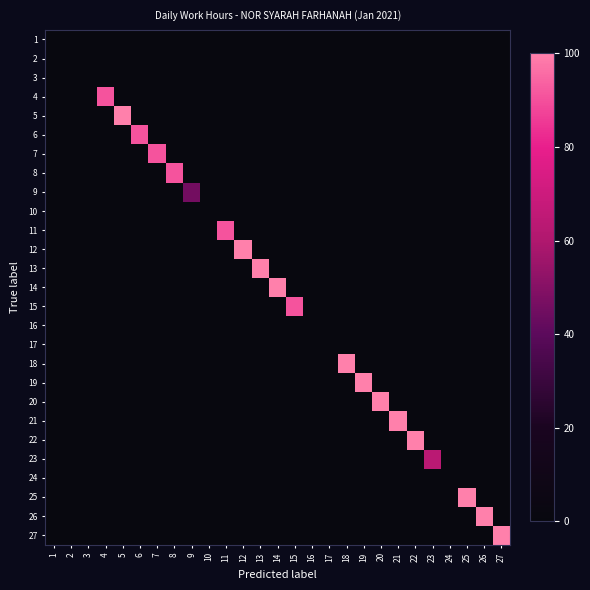

Between 1 and 21, which series saw the biggest shift?

21